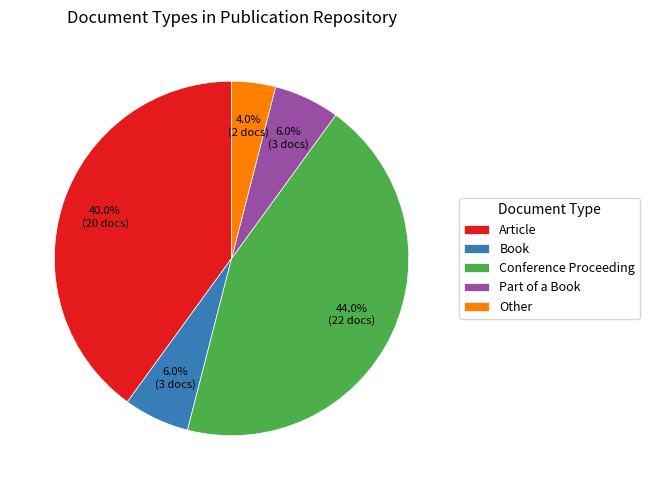

What percentage do Other and Conference Proceeding together represent?

48.0%